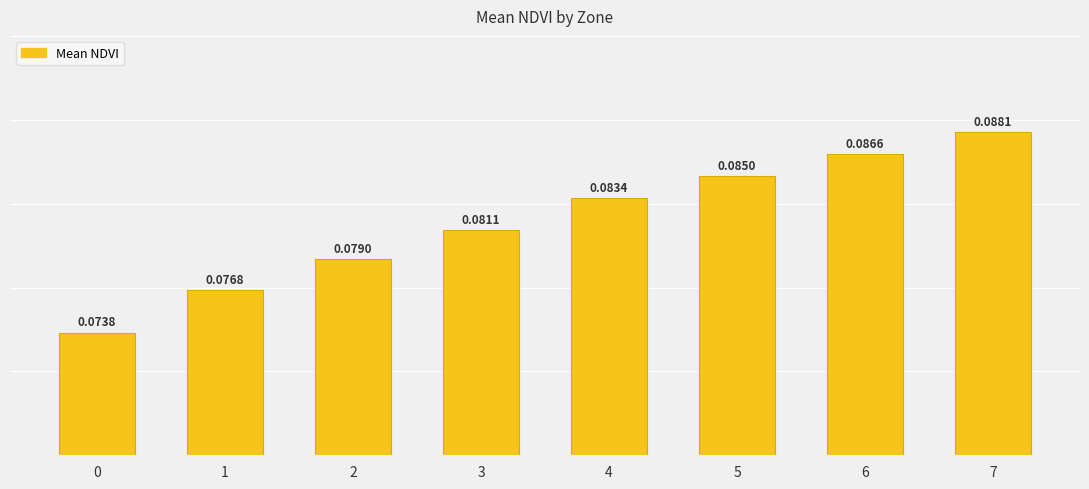

Between 4 and 0, which is larger?

4